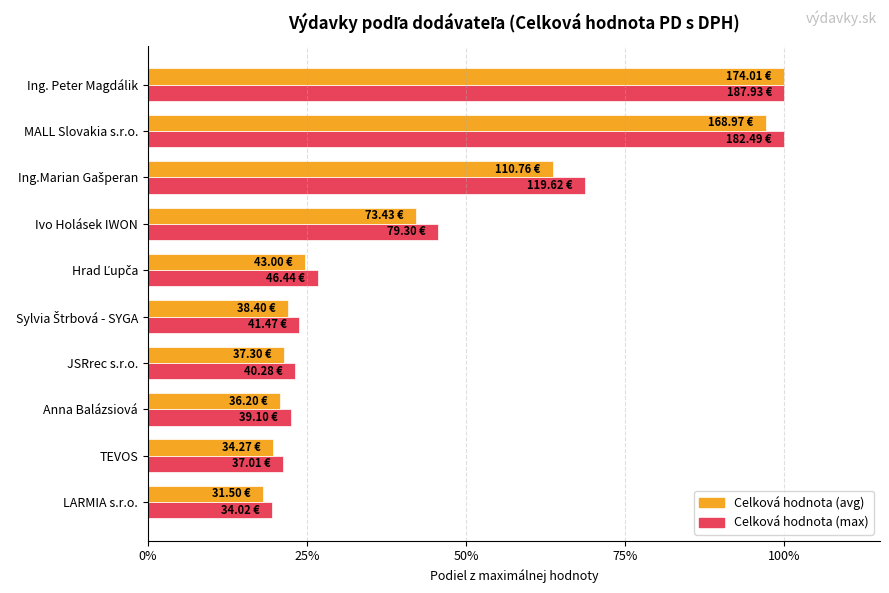

Which label corresponds to the smallest value in the chart?

LARMIA s.r.o.